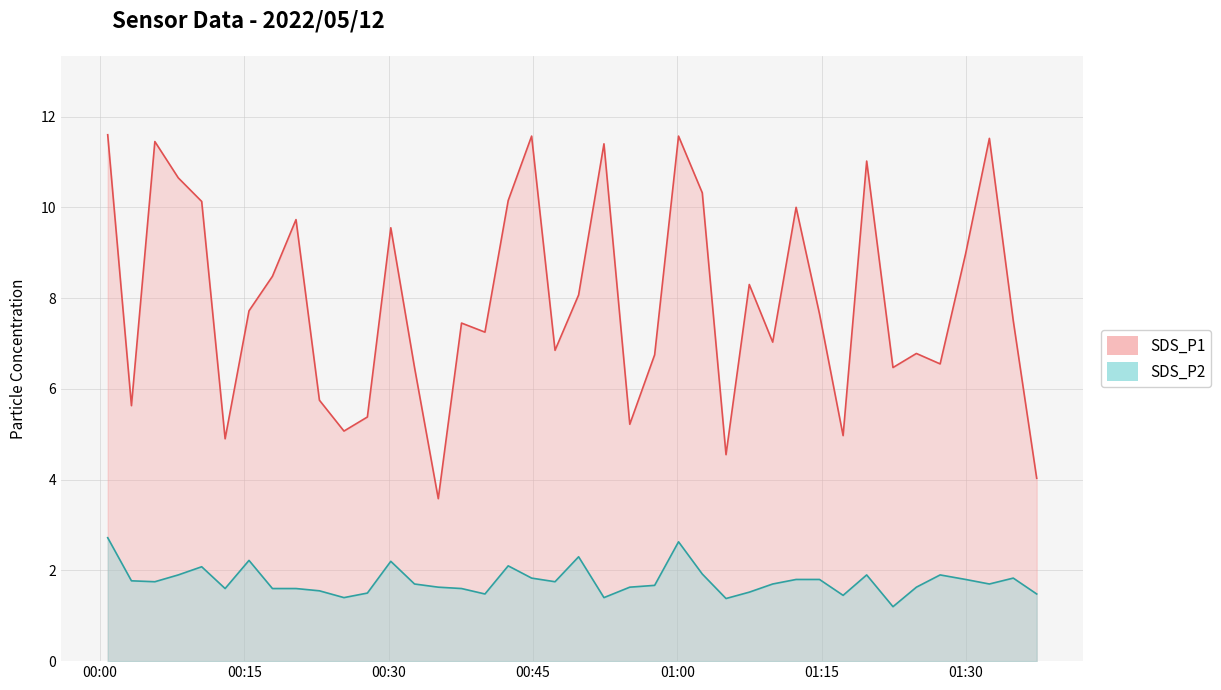

What is the label of the 35th point from the left?

2022/05/12 01:24:51